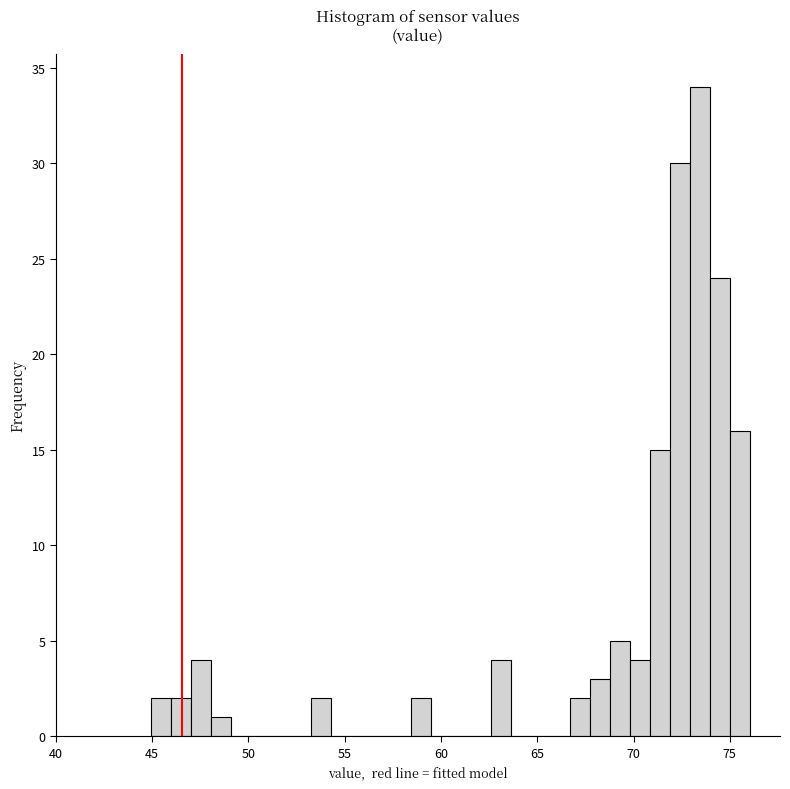

Read against the x-axis, roughly where is the centre of the tallest bar?

73.5